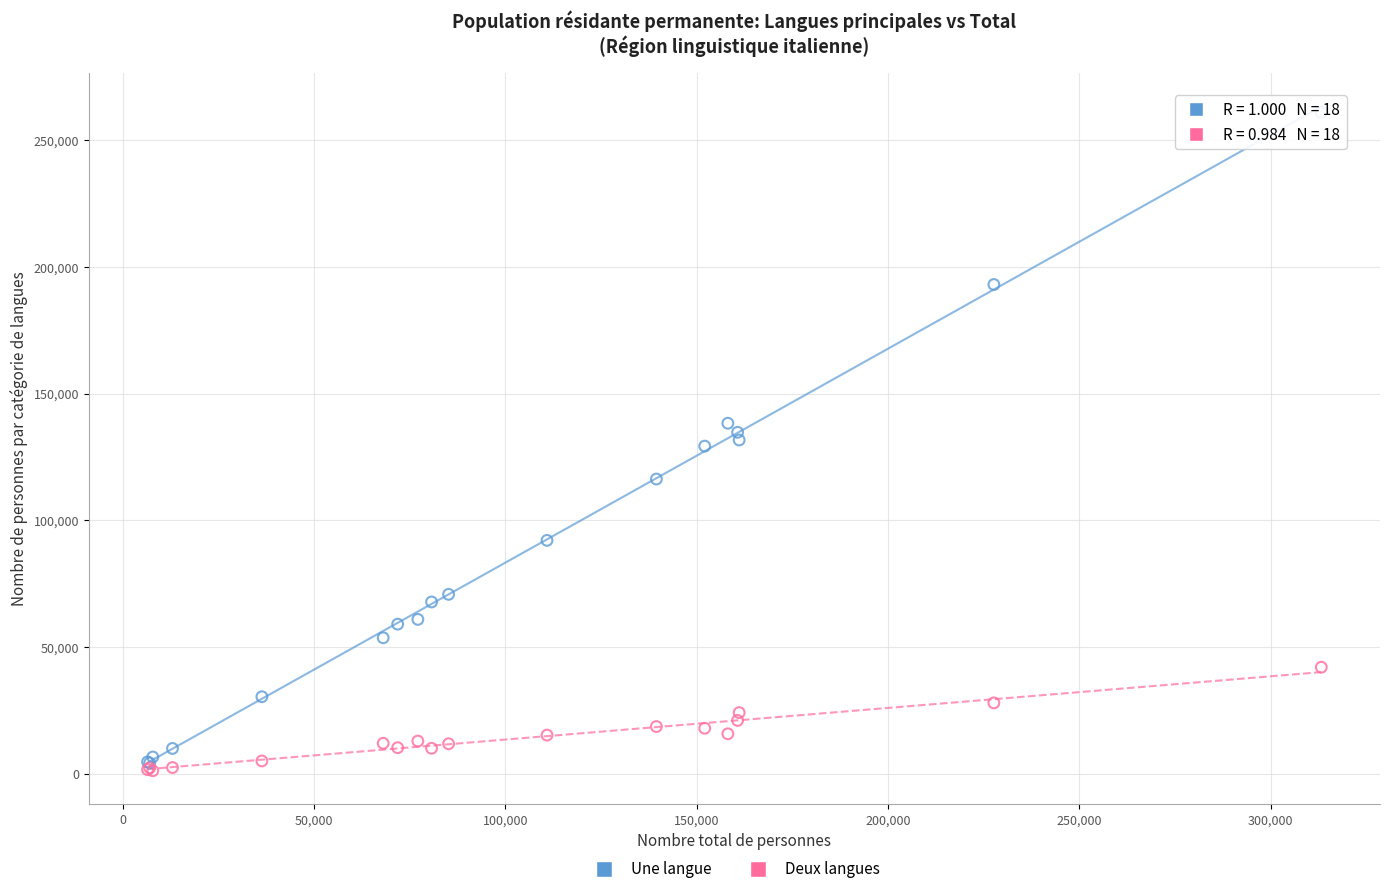

What are all the series names shown in the legend?

Une langue, Deux langues